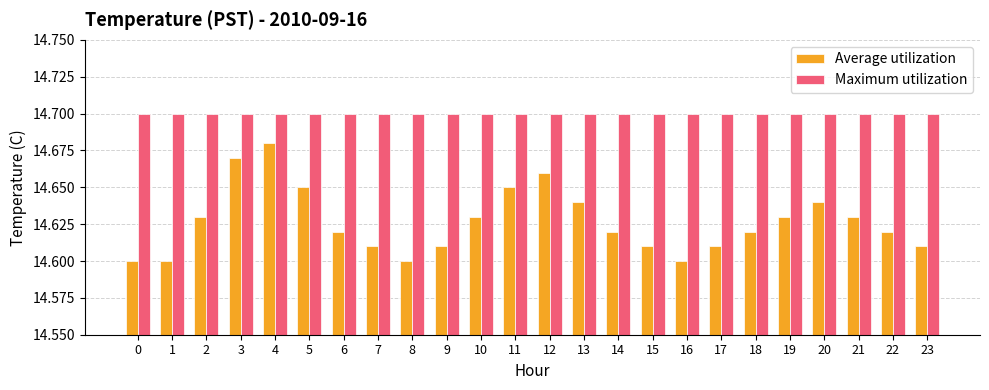

At how many categories does at least one series exceed 14?

24